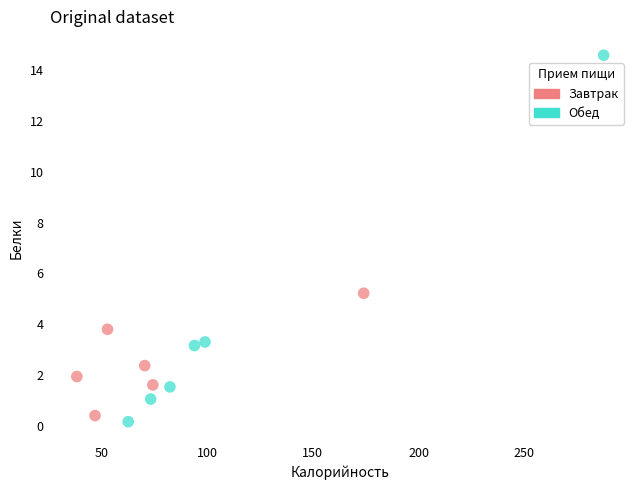

Which series has the largest Y range (max minus min)?

Обед